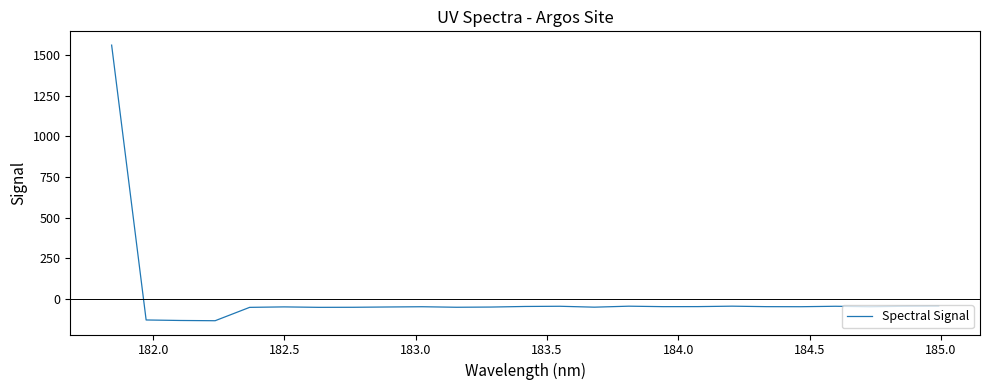

What is the difference between the maximum and minimum values?

1698.4